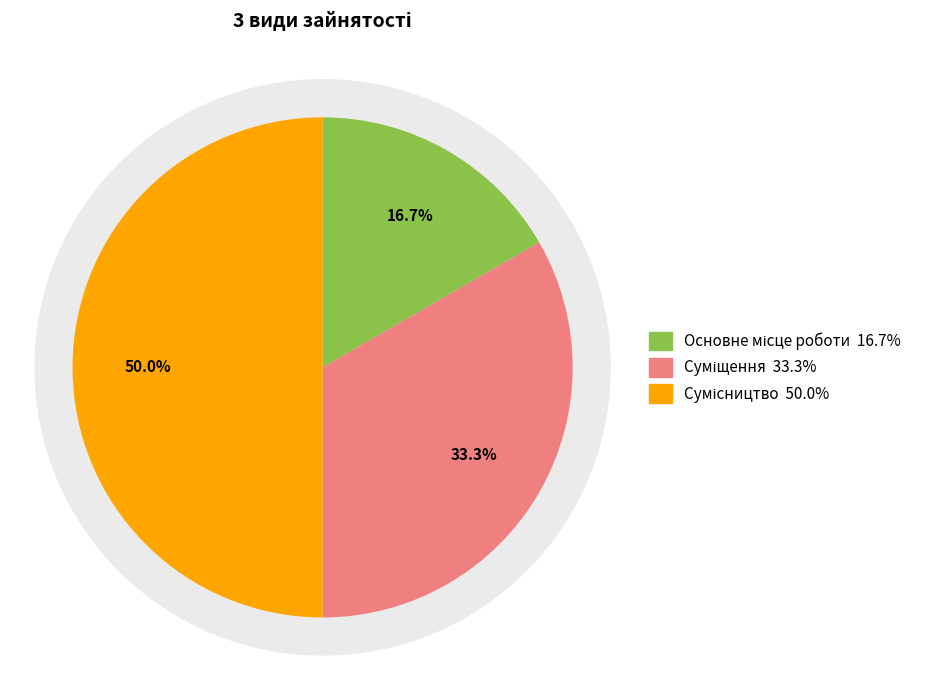

Does Основне місце роботи represent more than half of the total?

No